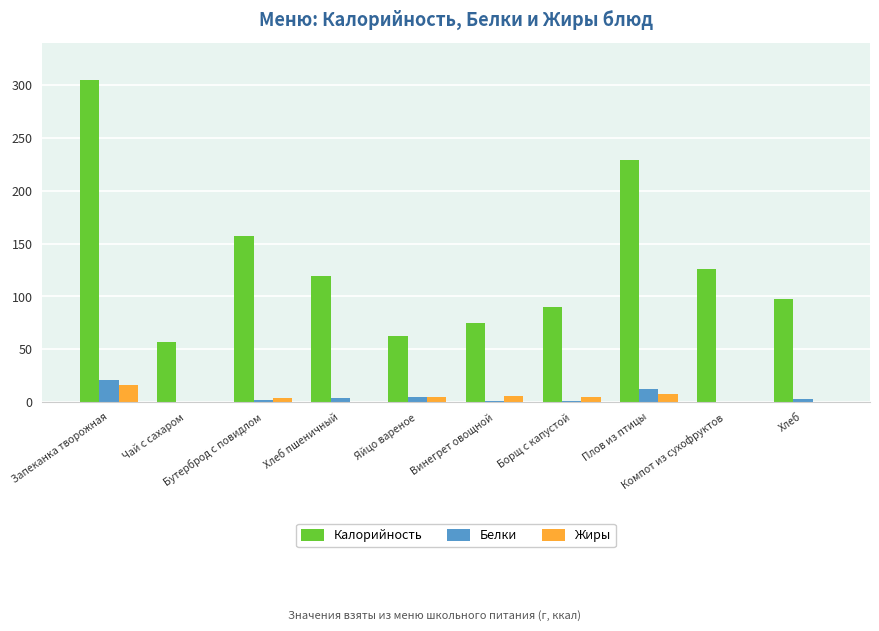

The value of Калорийность at Бутерброд с повидлом is 156.7. True or false?

True